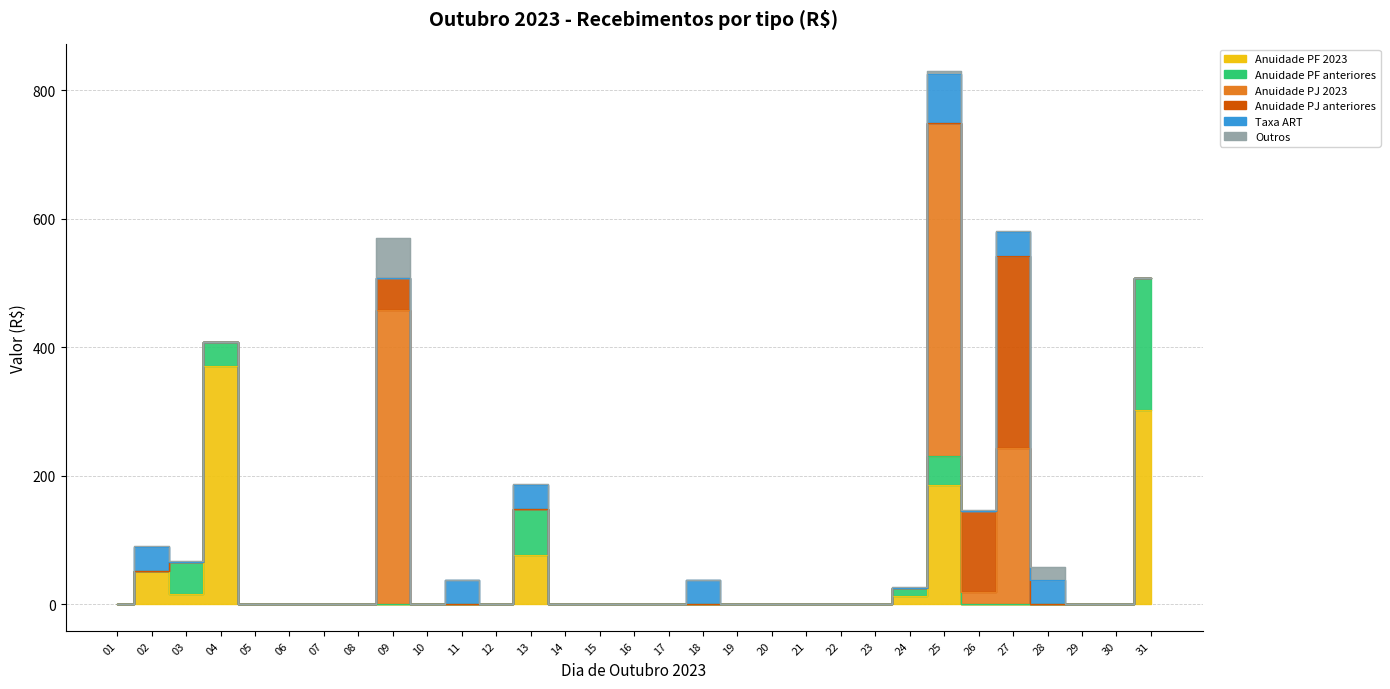

At which label is Anuidade PF anteriores closest to 102?

13